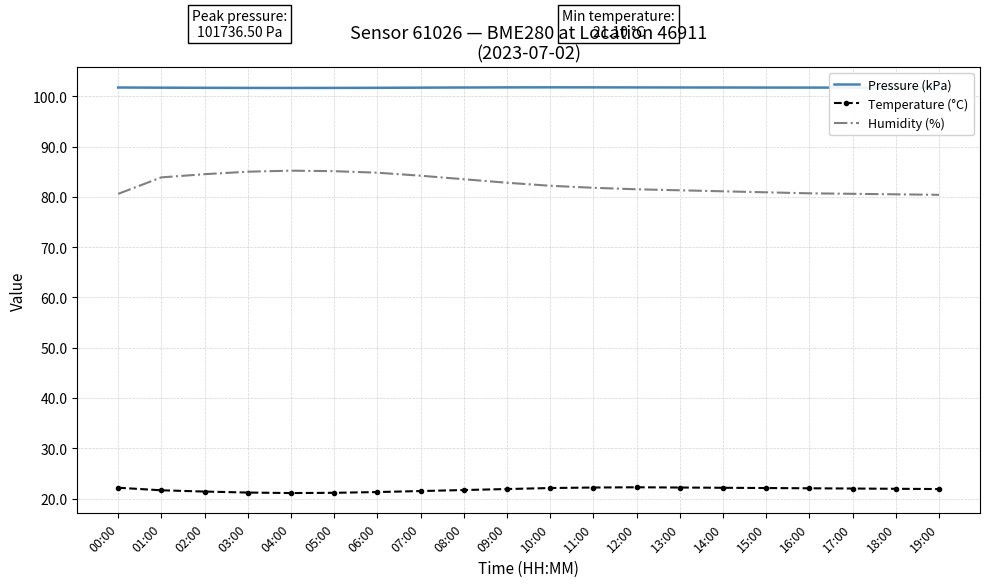

Which series has the largest total across all categories?

Pressure (kPa)